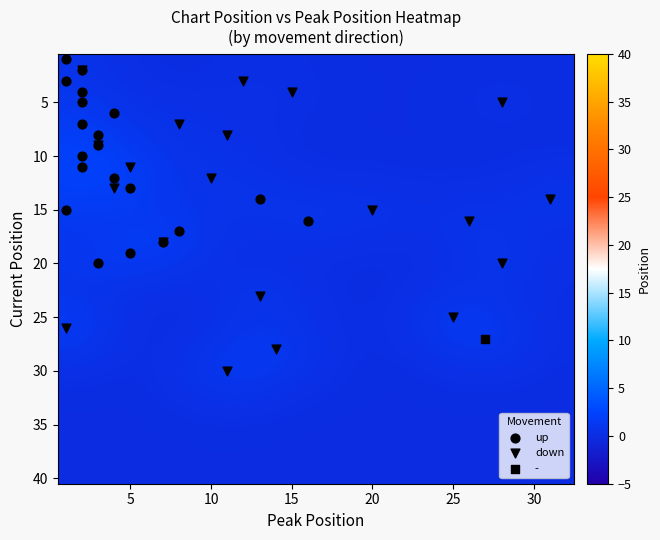

Which series has the largest total across all categories?

down